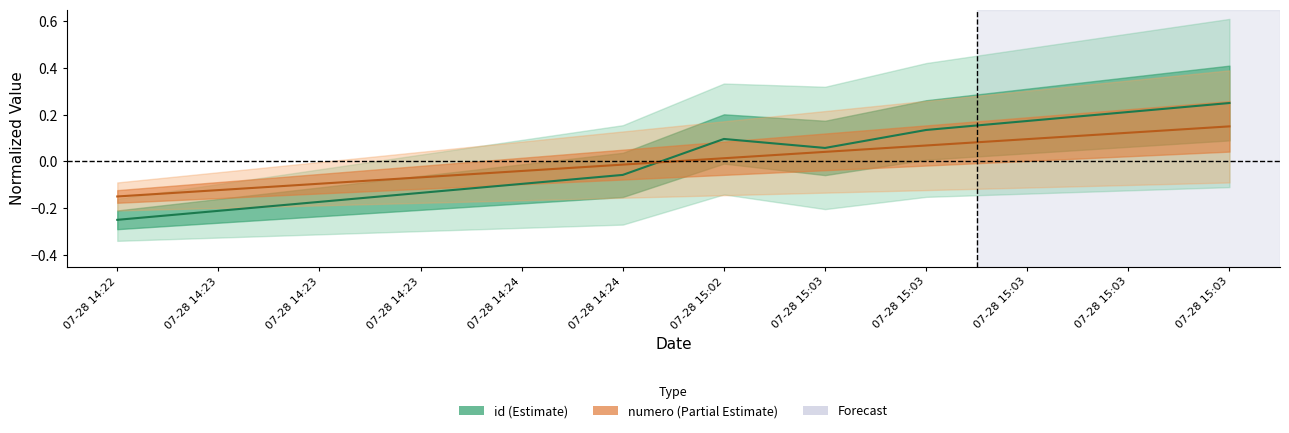

The numero series shows -0.0 at 07-28 14:23. True or false?

False